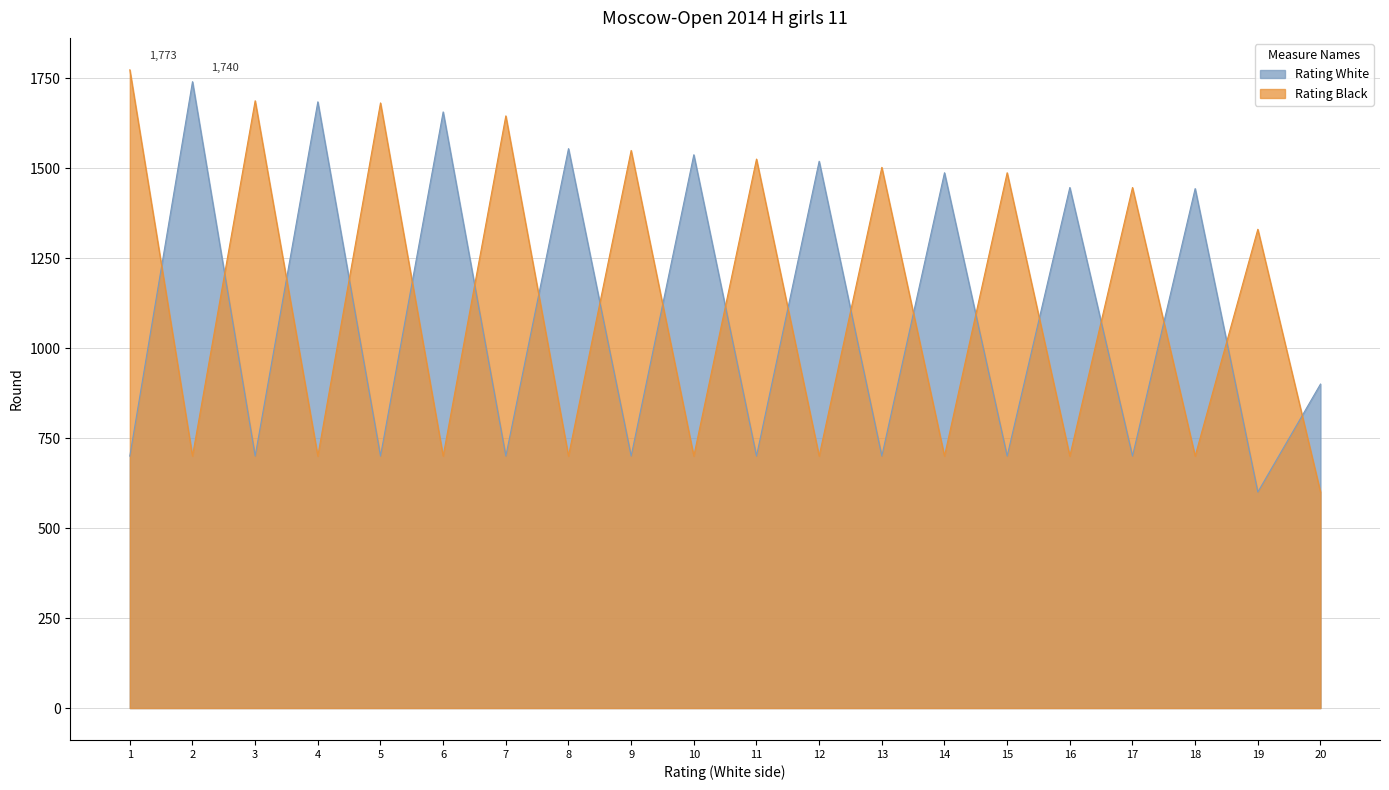

The value of Rating_Black at 17 is 1446. True or false?

True